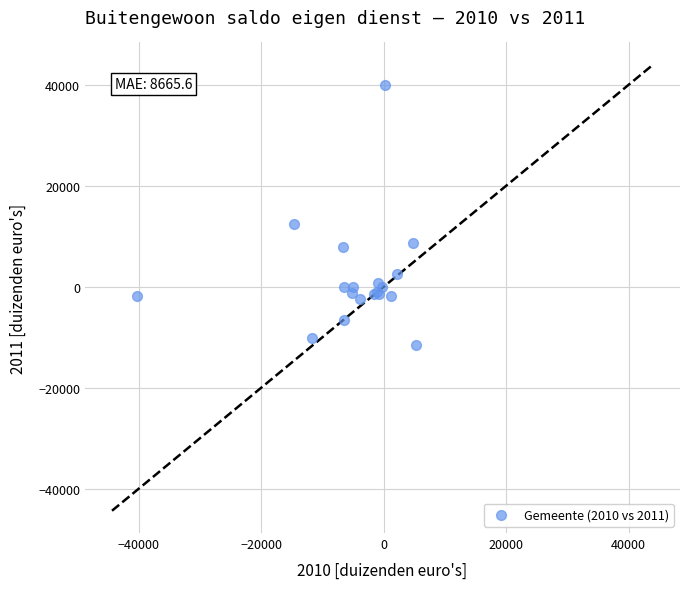

What Y value in the scatter plot is closest to 14203?

12514.7